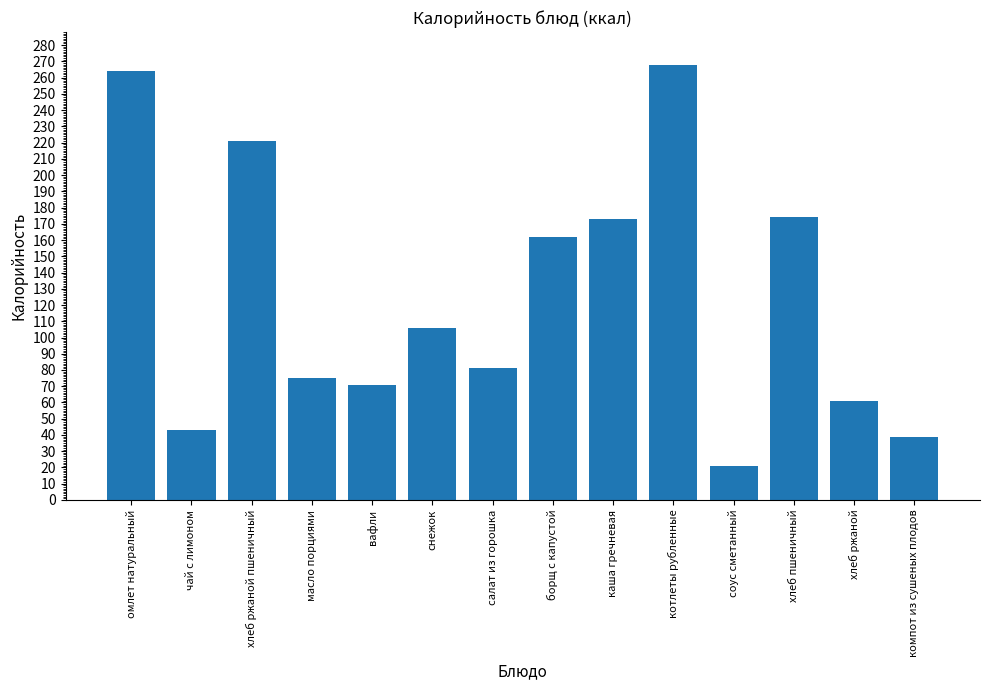

At which category does the chart reach its minimum across all series?

соус сметанный